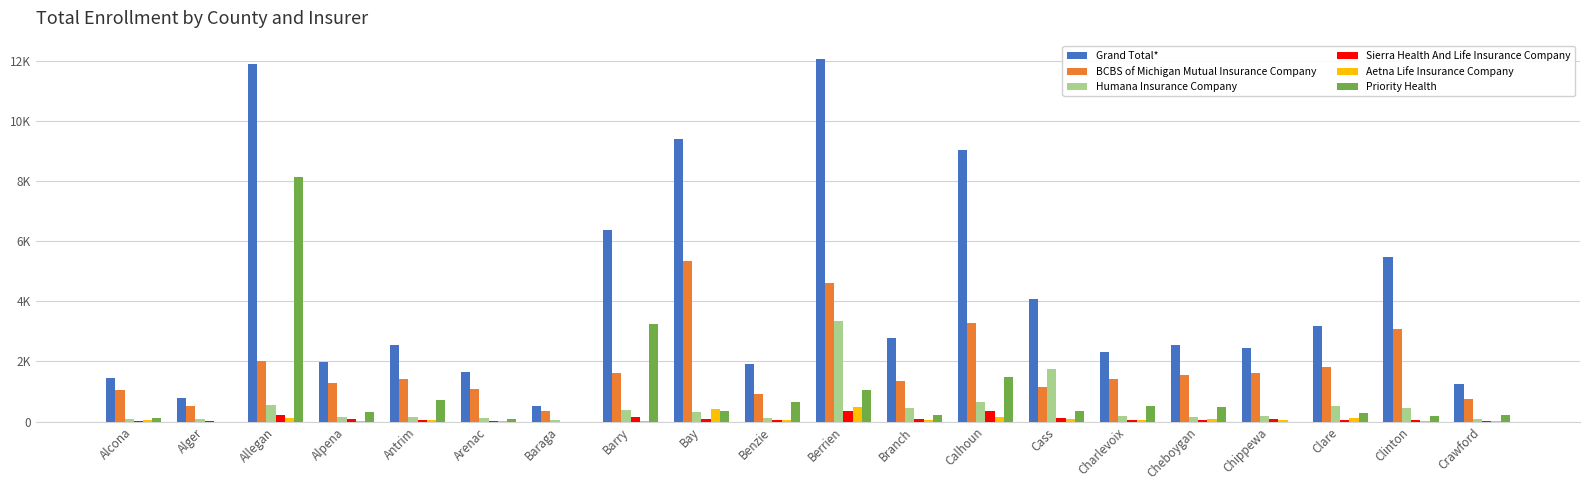

Rank the series by their maximum value, from highest to lowest.

Grand Total*, Priority Health, BCBS of Michigan Mutual Insurance Company, Humana Insurance Company, Aetna Life Insurance Company, Sierra Health And Life Insurance Company